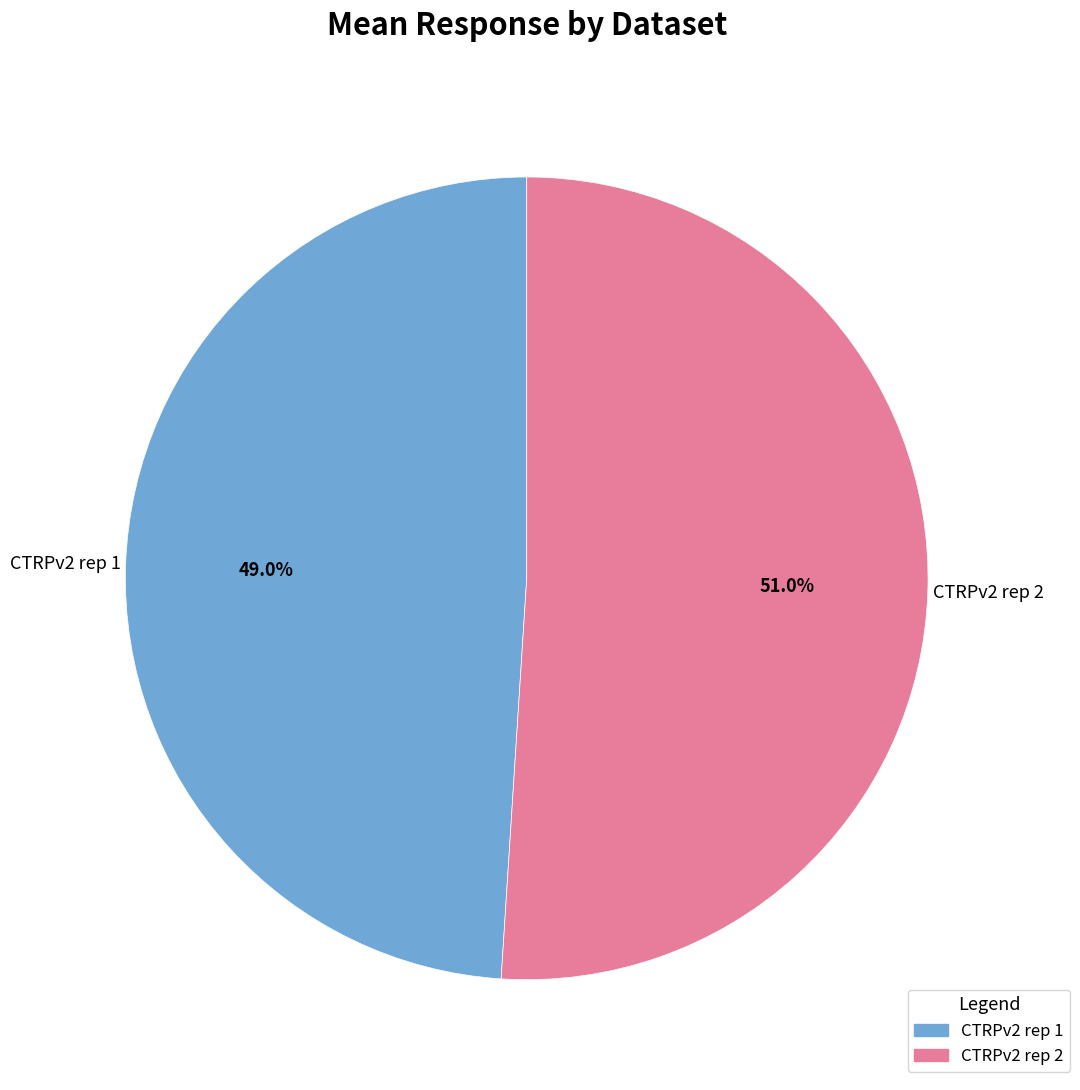

How many slices are in this pie chart?

2